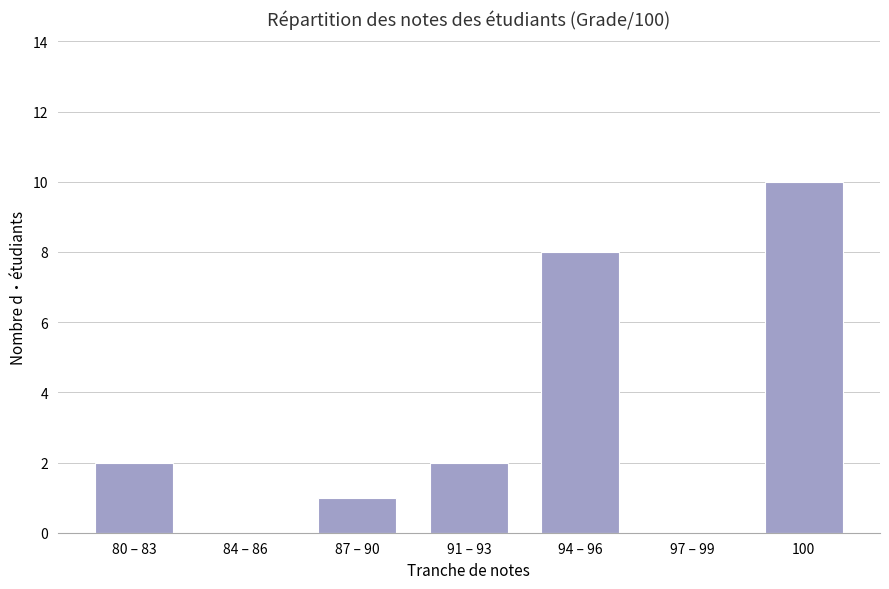

Which label corresponds to the largest value in the chart?

100